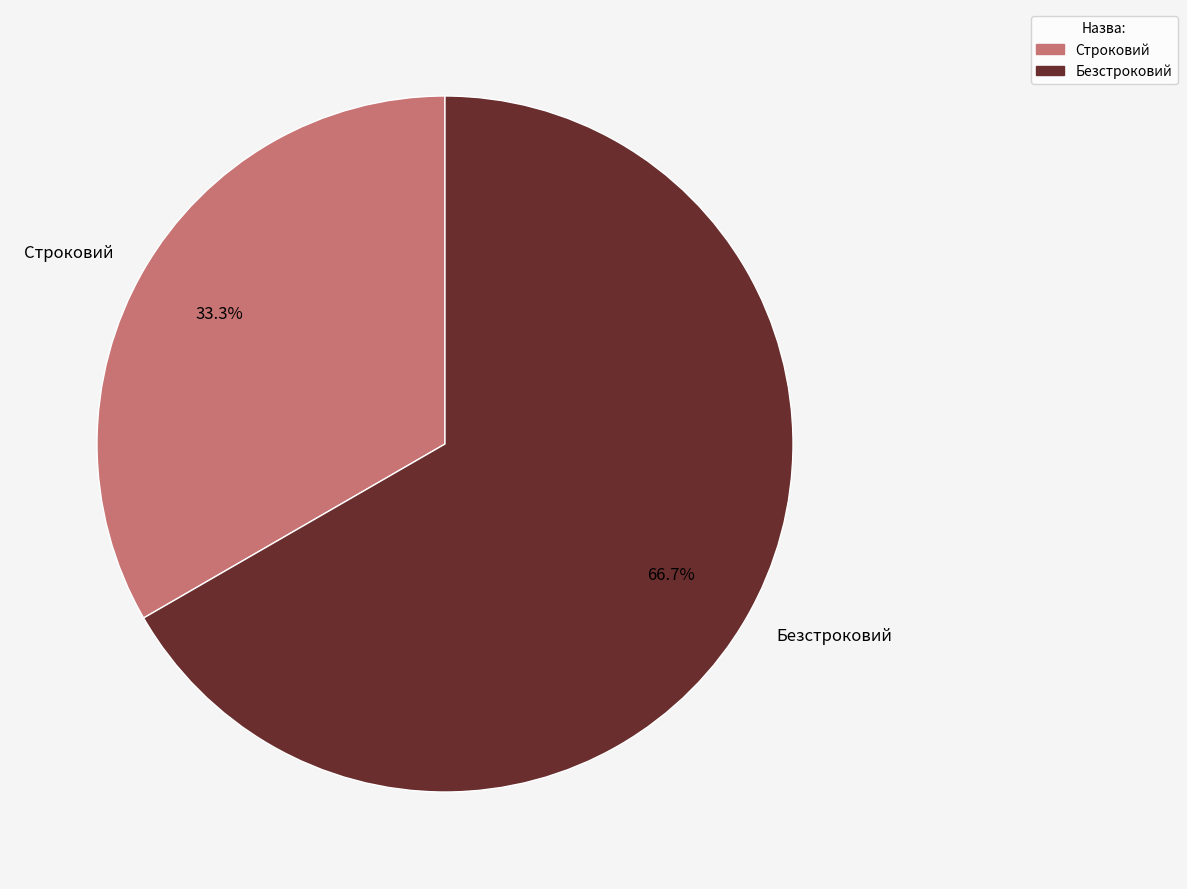

What is the ratio of the value at Безстроковий to the value at Строковий?

2.0